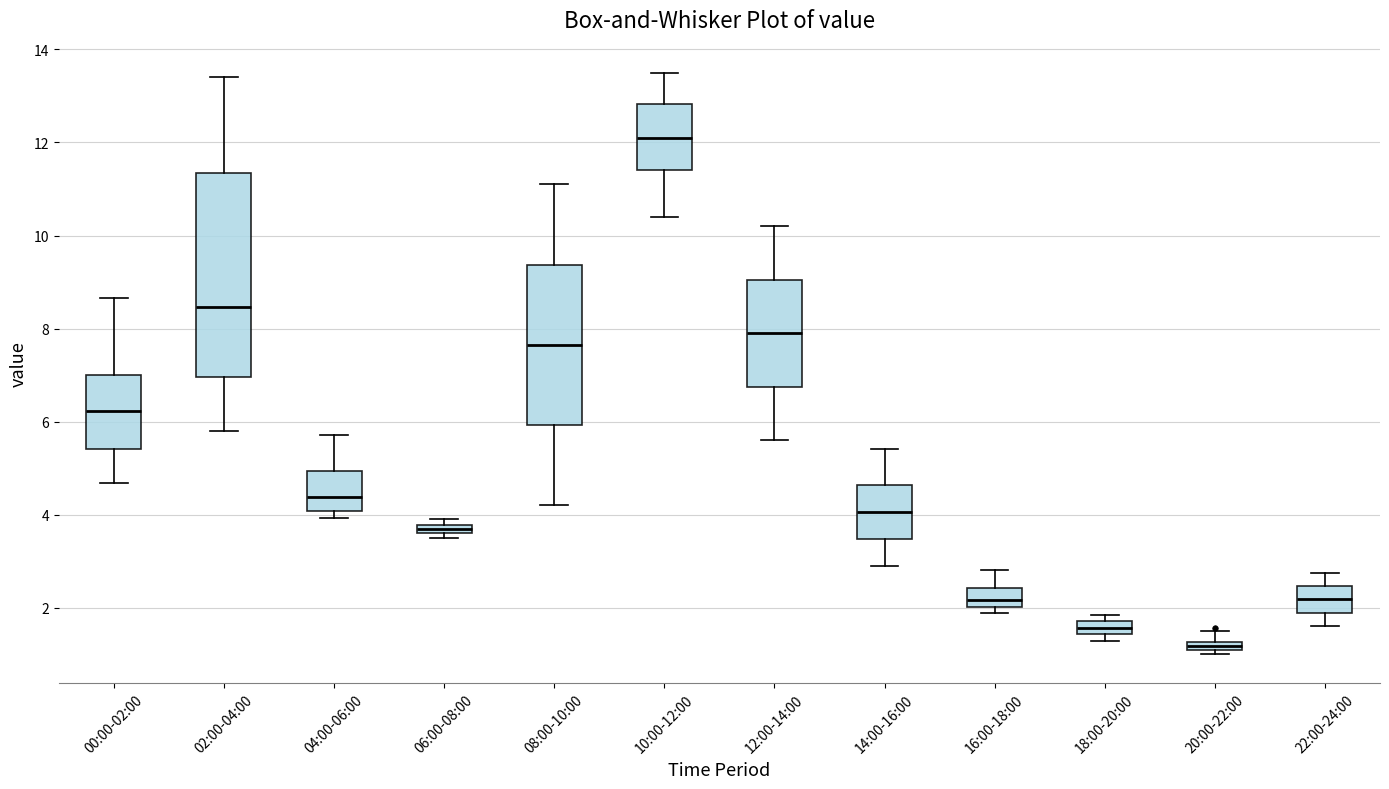

Where is the upper edge of the box for 12:00-14:00 on the y-axis? The values are not printed on the chart, so give them approximately, as read against the axis.

9.0